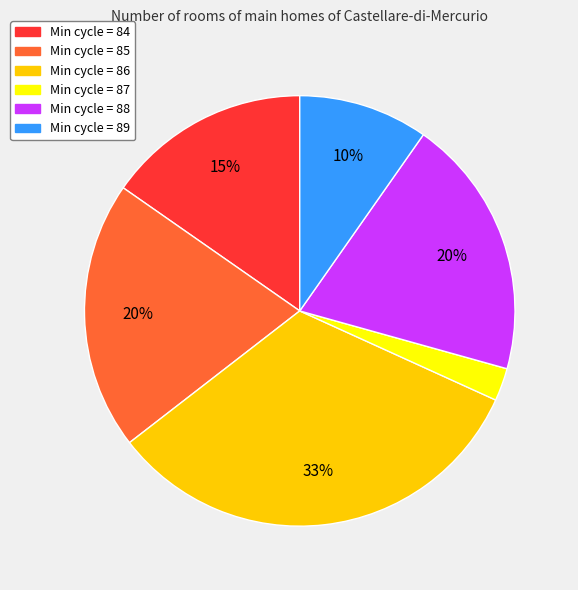

To the nearest percent, what is the average slice percentage?

17%